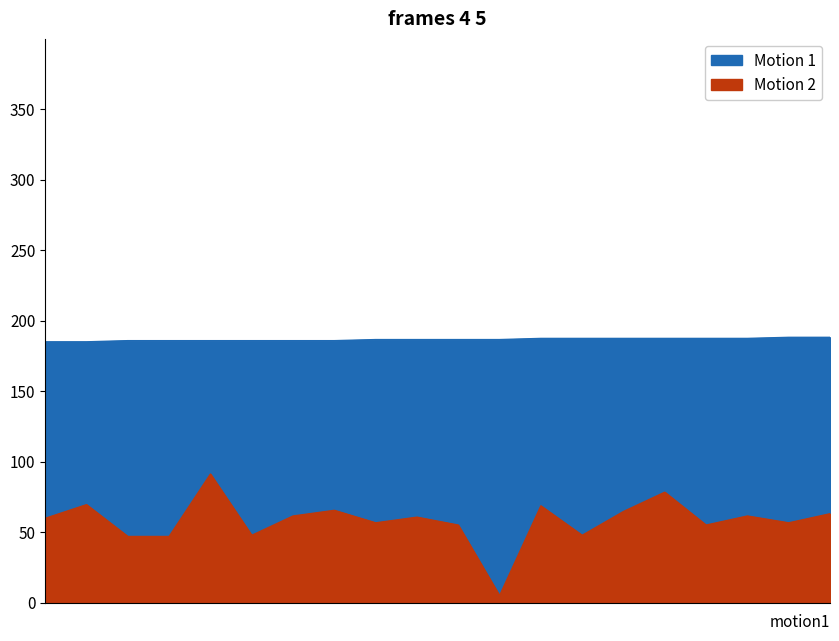

How many lines are shown in the chart?

2